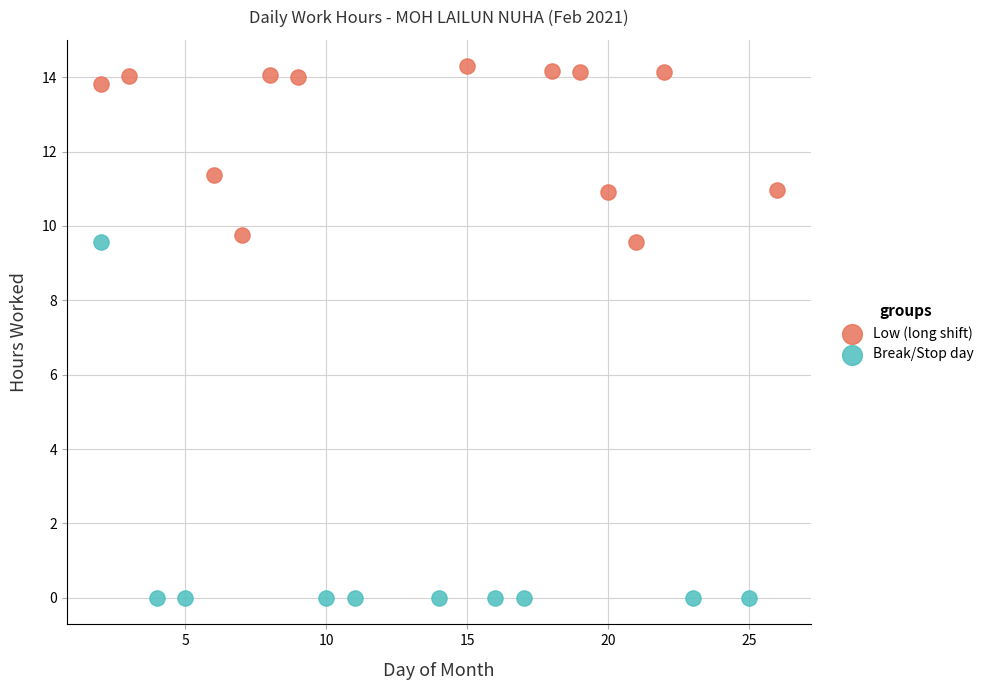

Which series contains the highest Y value?

Low (long shift)